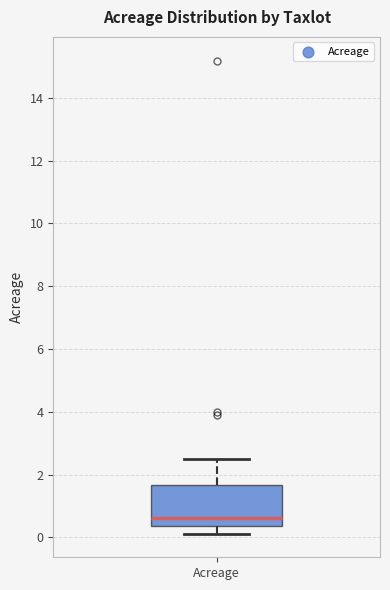

Where does the lower whisker of the box for Acreage end on the y-axis? The values are not printed on the chart, so give them approximately, as read against the axis.

0.2